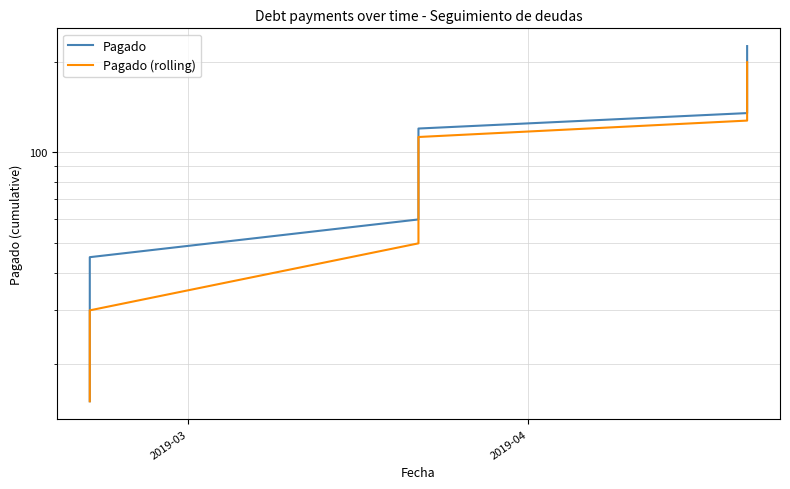

What is the lowest value of the Pagado (rolling) series?

15.0